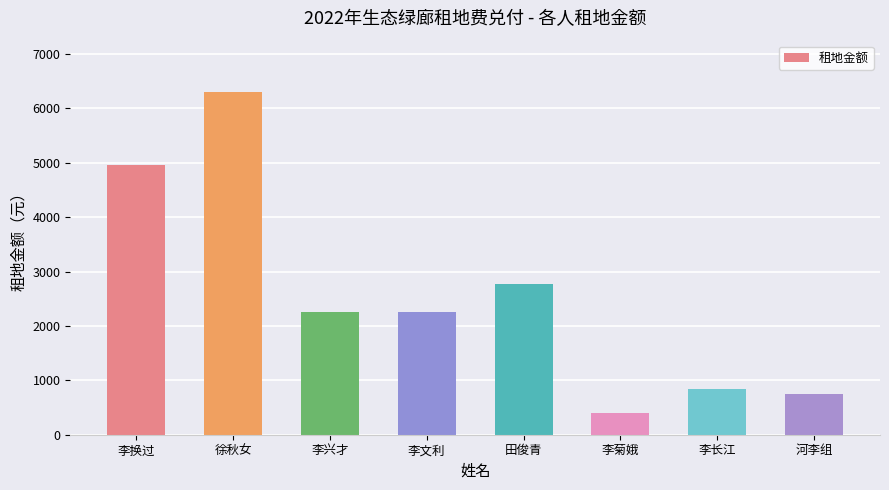

What value does the data have at 田俊青, to the nearest 50?

2800